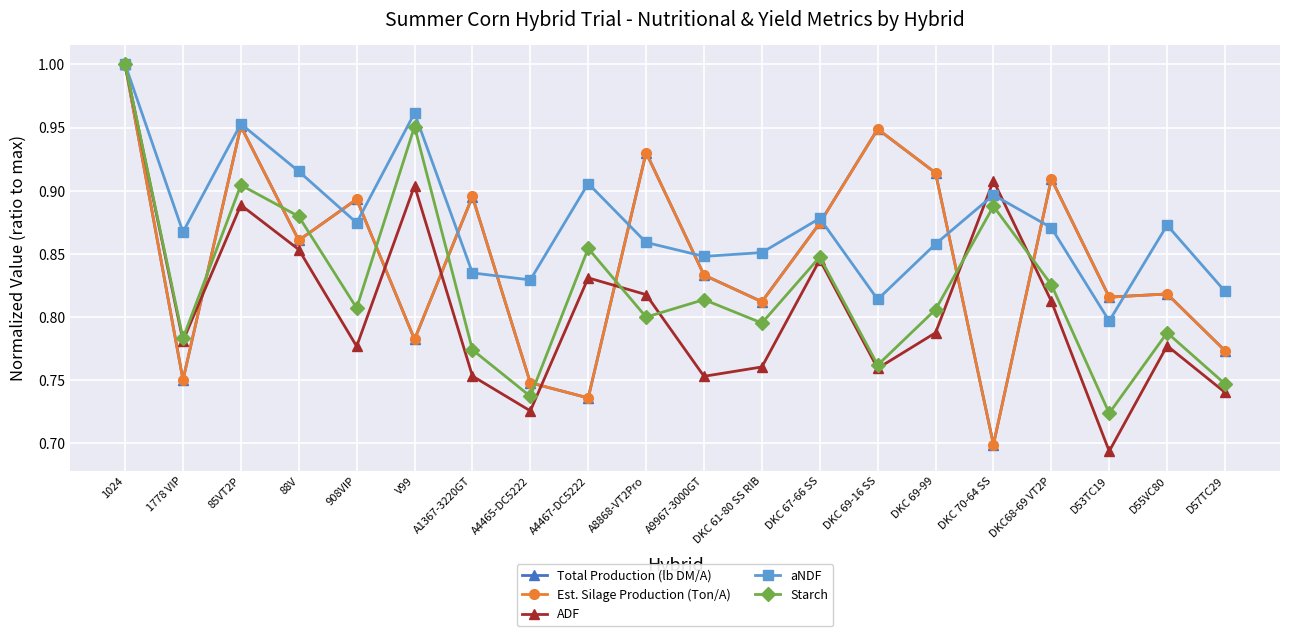

Which series has the largest total across all categories?

aNDF